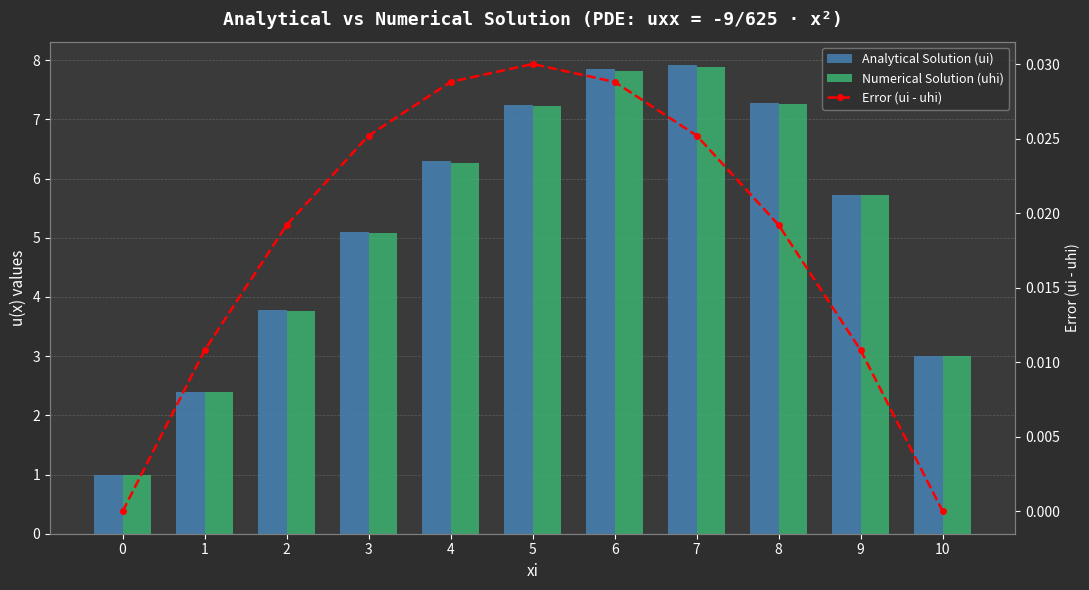

Rank the series by their maximum value, from lowest to highest.

Error (ui - uhi), Numerical Solution (uhi), Analytical Solution (ui)